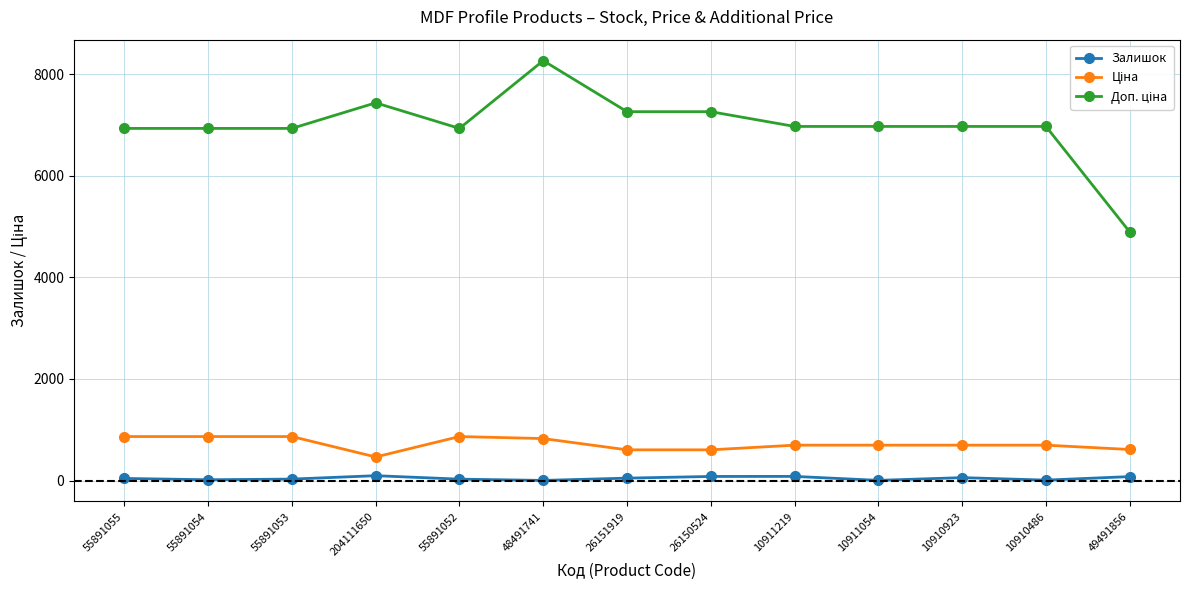

What is the total value across all series at 10911219?

7747.9